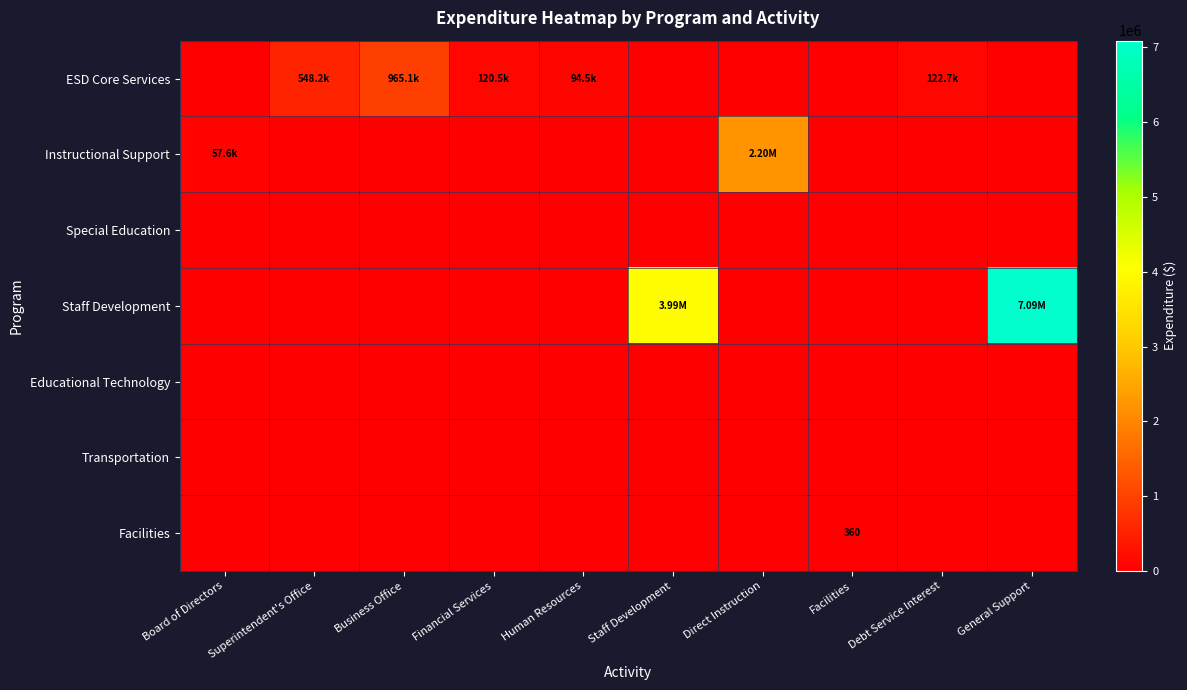

Which series has the widest spread of values?

Staff Development